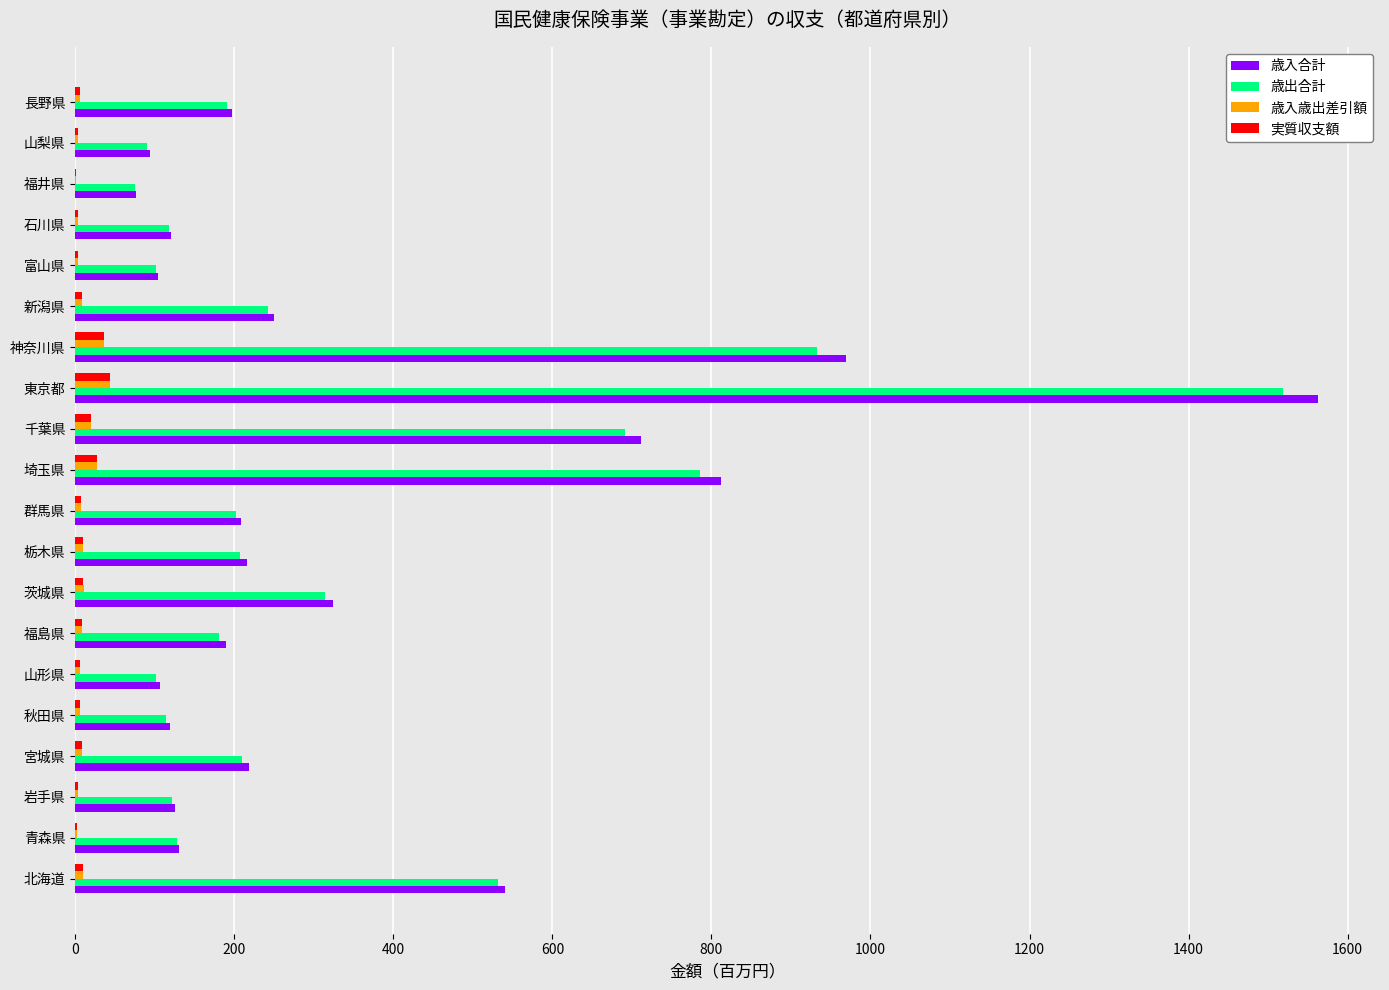

True or false: 歳入合計 has a value of 314.9 at 栃木県.

False